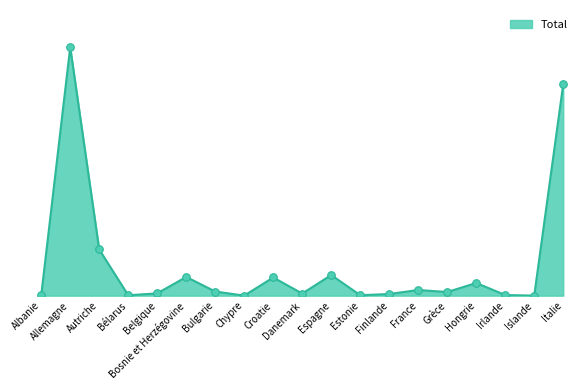

Is this an area chart (filled region under the line)?

Yes